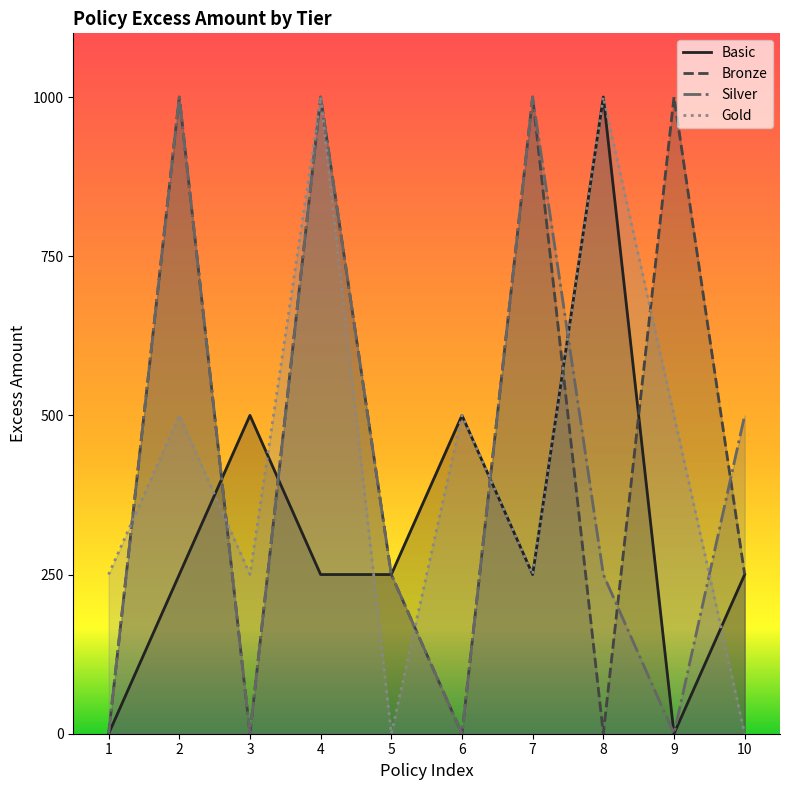

What is the difference between the maximum and minimum values in the Basic series?

1000